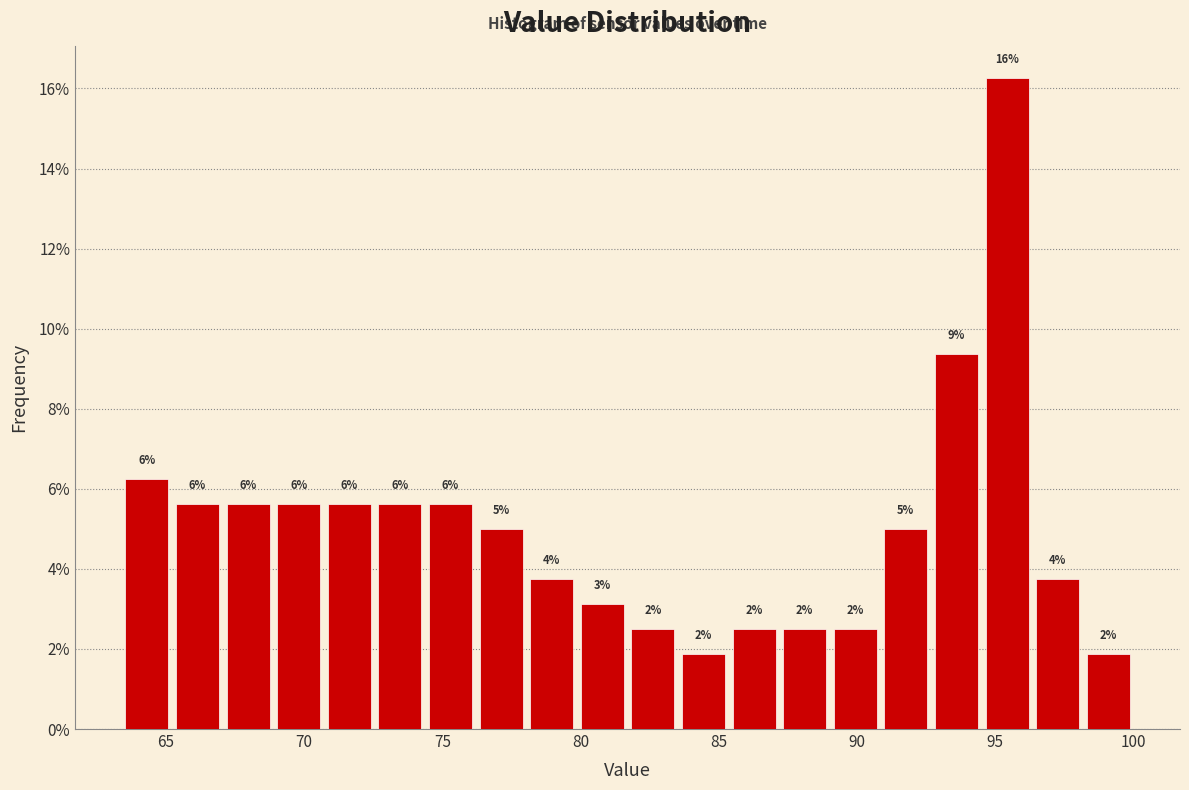

Around what value on the x-axis is the tallest bar? Give the approximate position of its centre, as read against the axis.

95.5